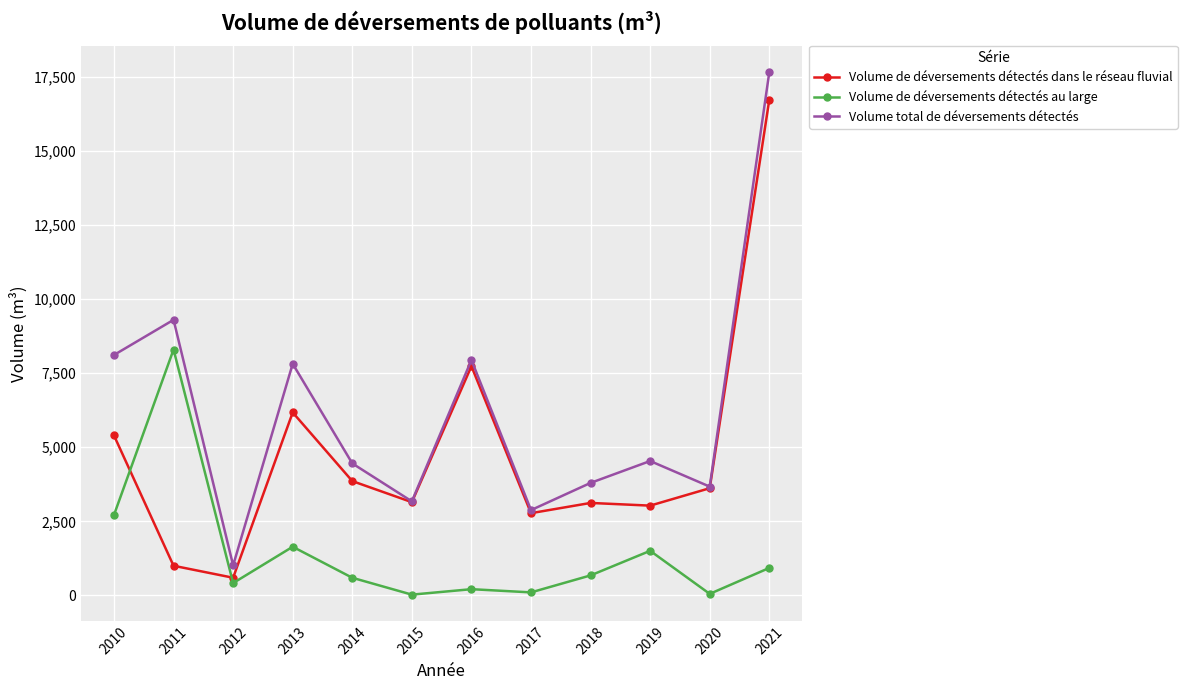

At which category does the chart reach its peak across all series?

2021